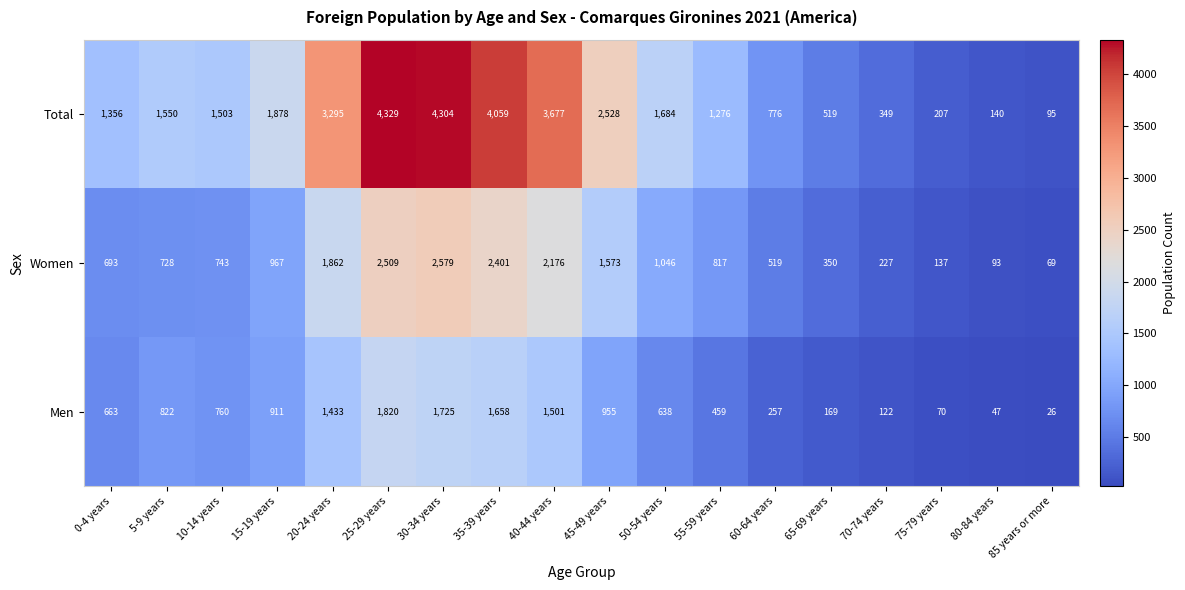

At which category is the sum across all series the highest?

25-29 years